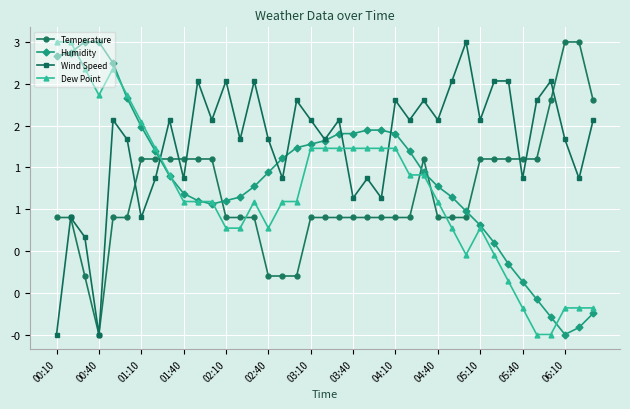

What are all the series names shown in the legend?

Temperature, Humidity, Wind Speed, Dew Point